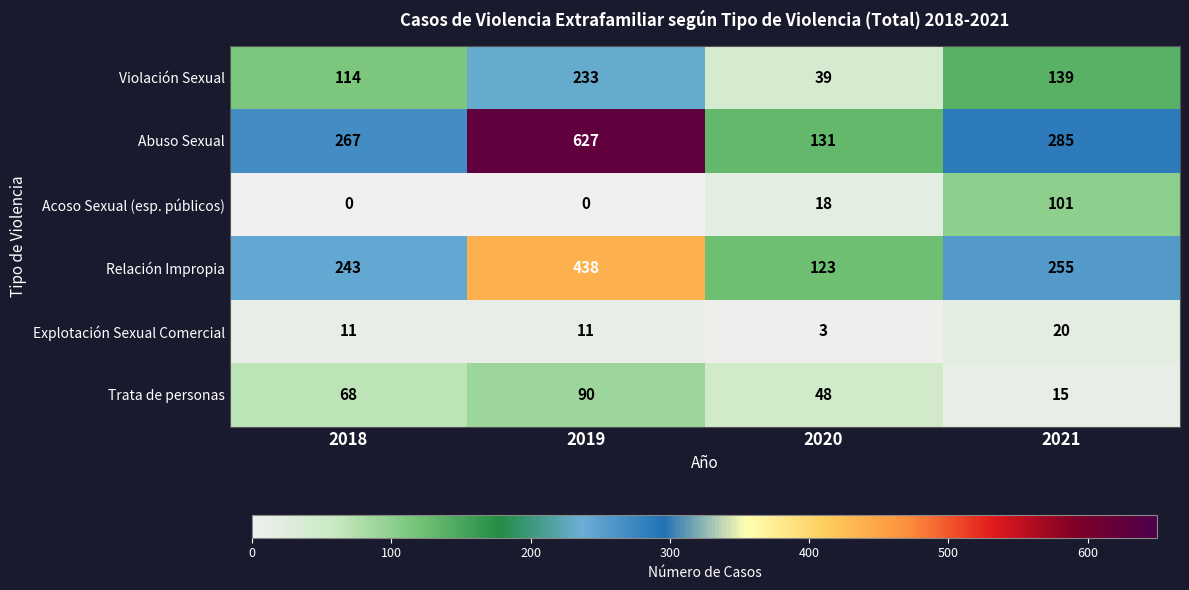

True or false: Acoso Sexual (esp. públicos) has a value of -38 at 2019.

False